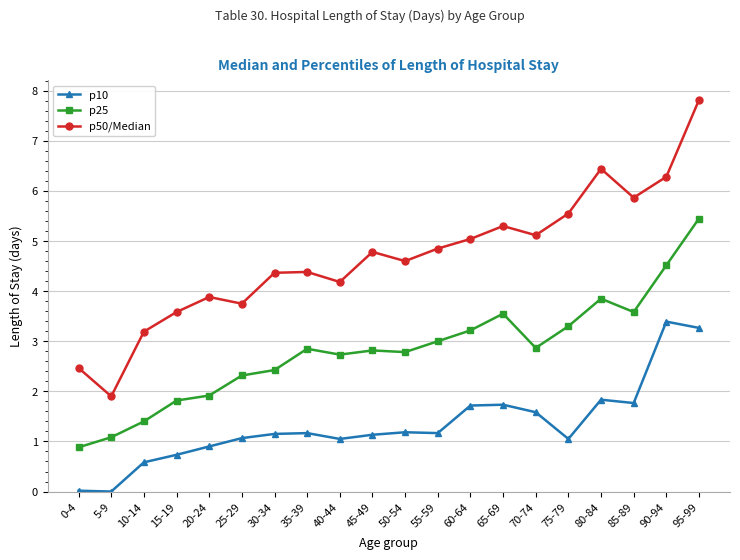

What position from the left is 90-94?

19